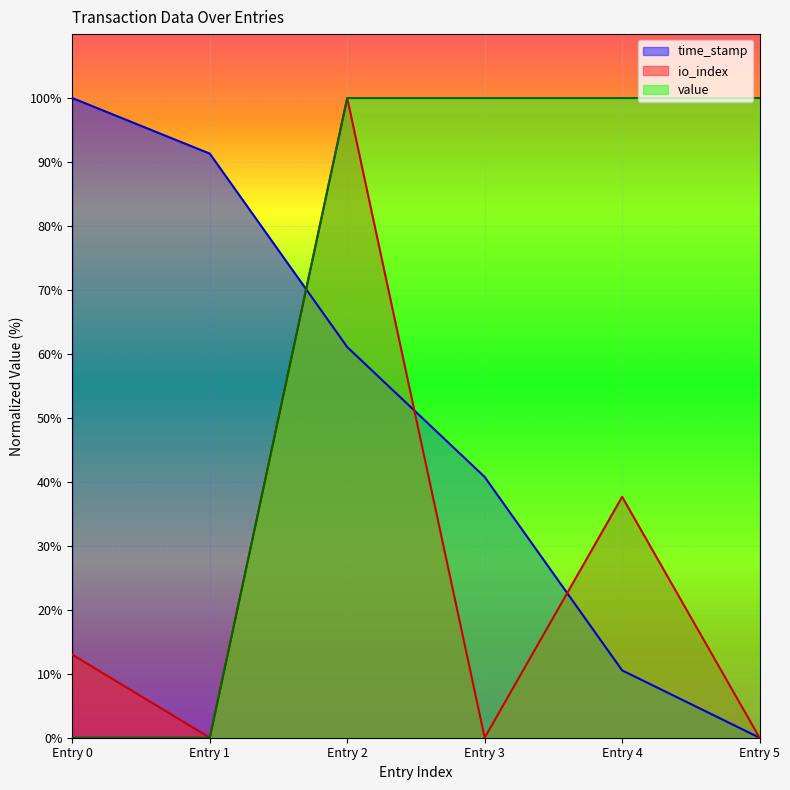

True or false: value has more than 1 interior local peaks.

False